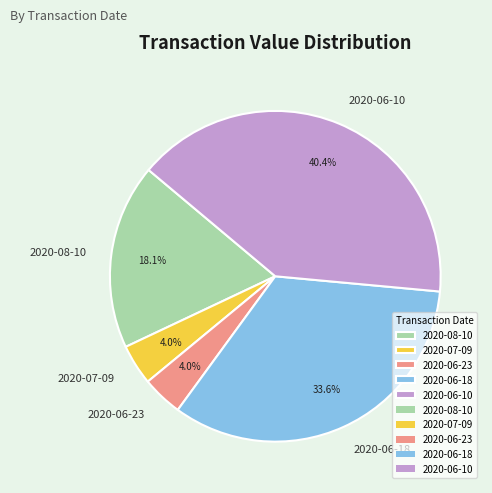

Which category has the biggest portion of the pie?

2020-06-10